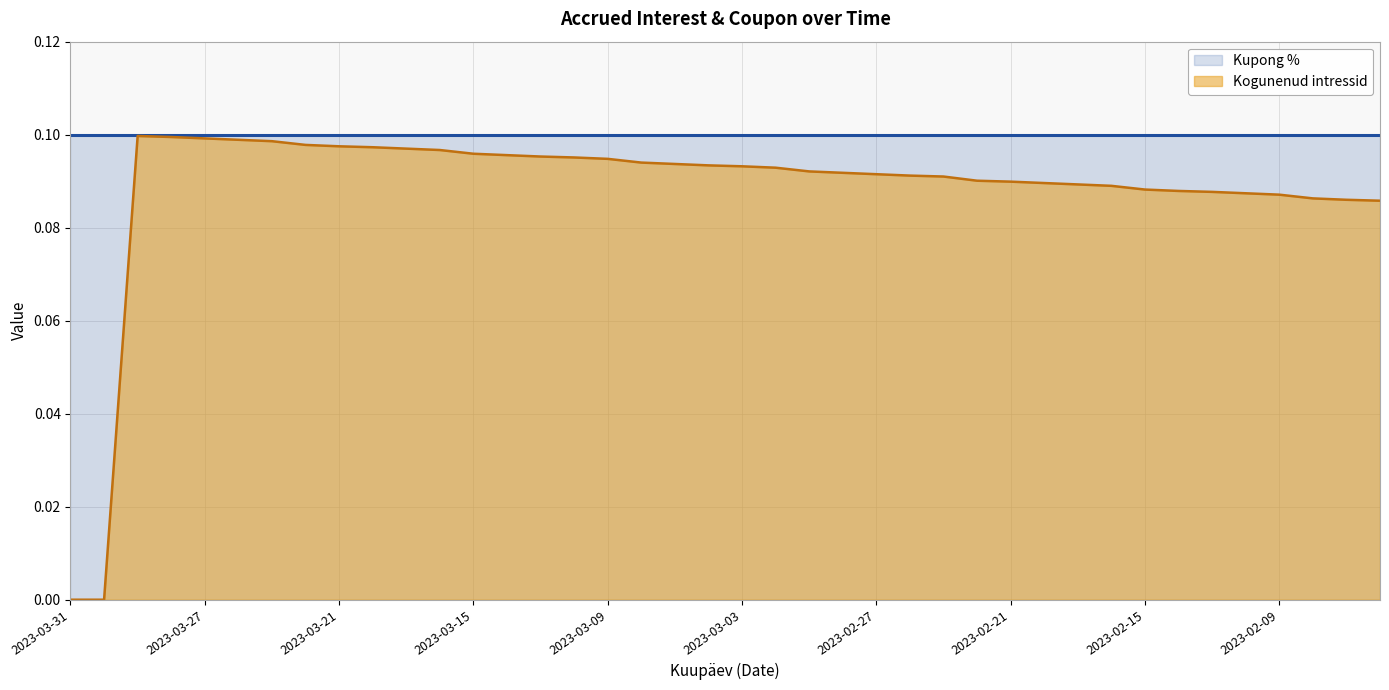

How many categories are shown in the chart?

40